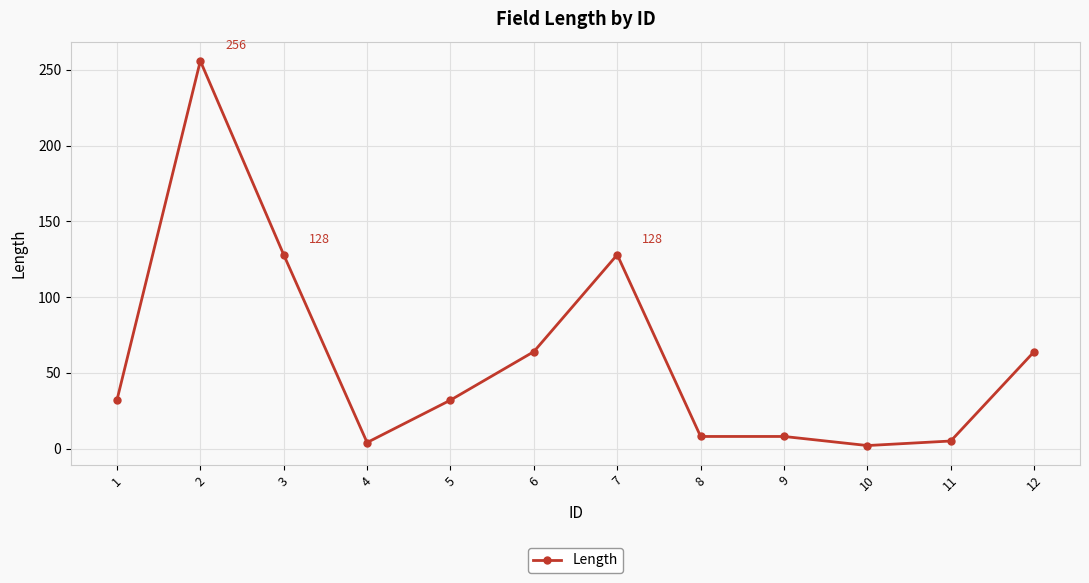

How many series are shown in this chart?

1